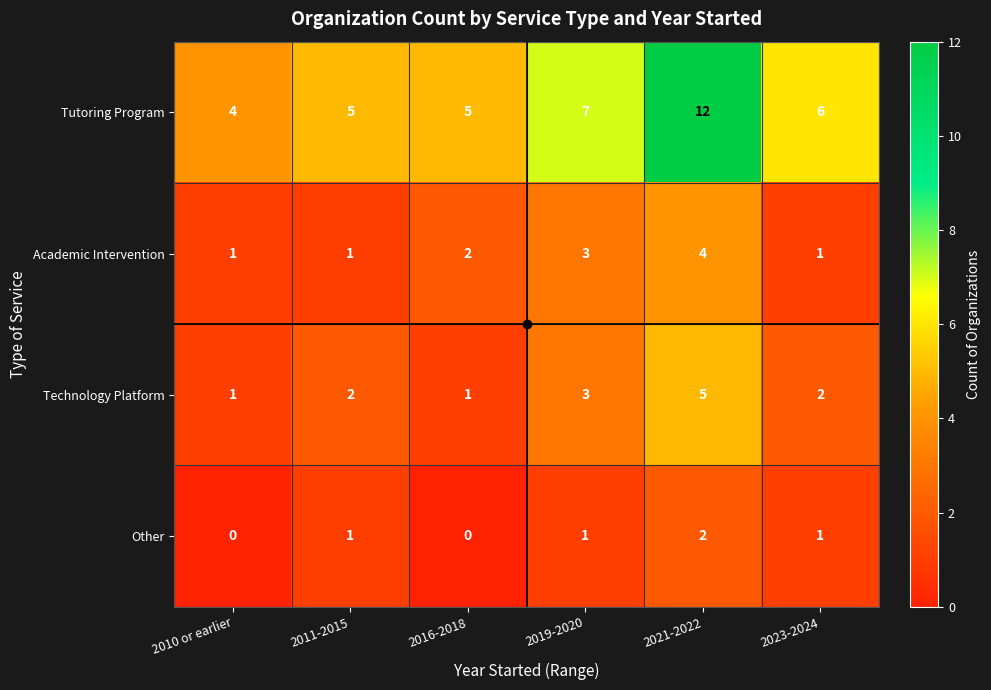

List the series in order of their peak value, lowest first.

Other, Academic Intervention, Technology Platform, Tutoring Program